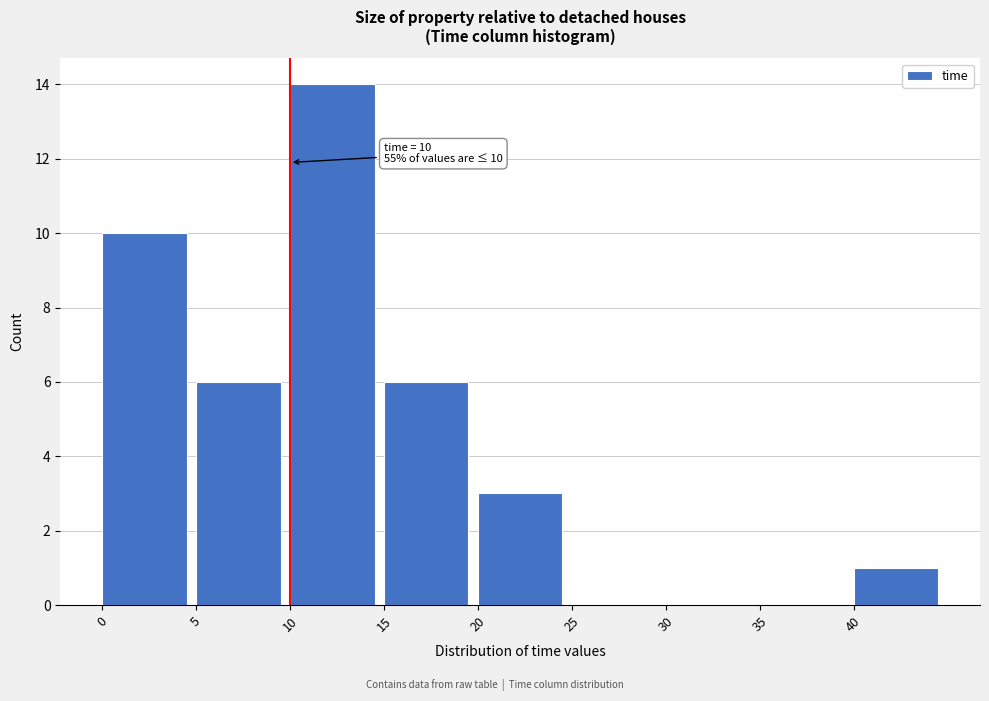

Which range on the x-axis has the tallest bar?

10 to 15